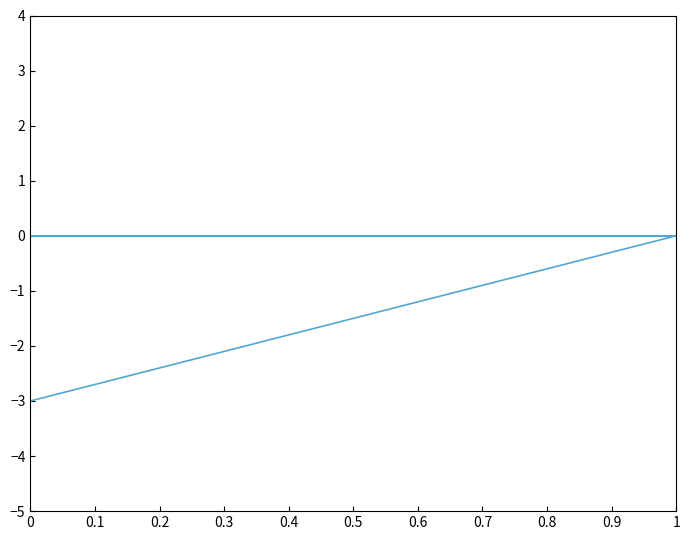

How many lines are shown in the chart?

5